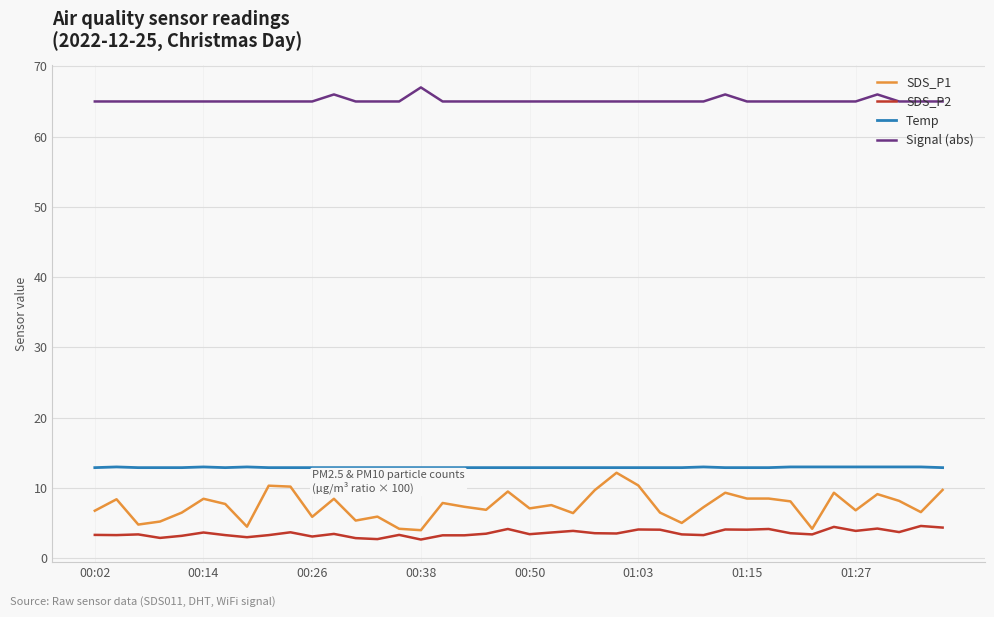

True or false: Signal (abs) and SDS_P2 intersect in this chart.

False